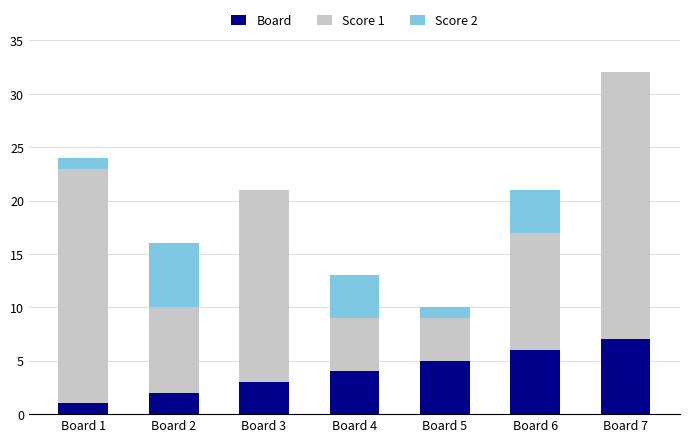

Which category has the highest value in the Board series?

Board 7